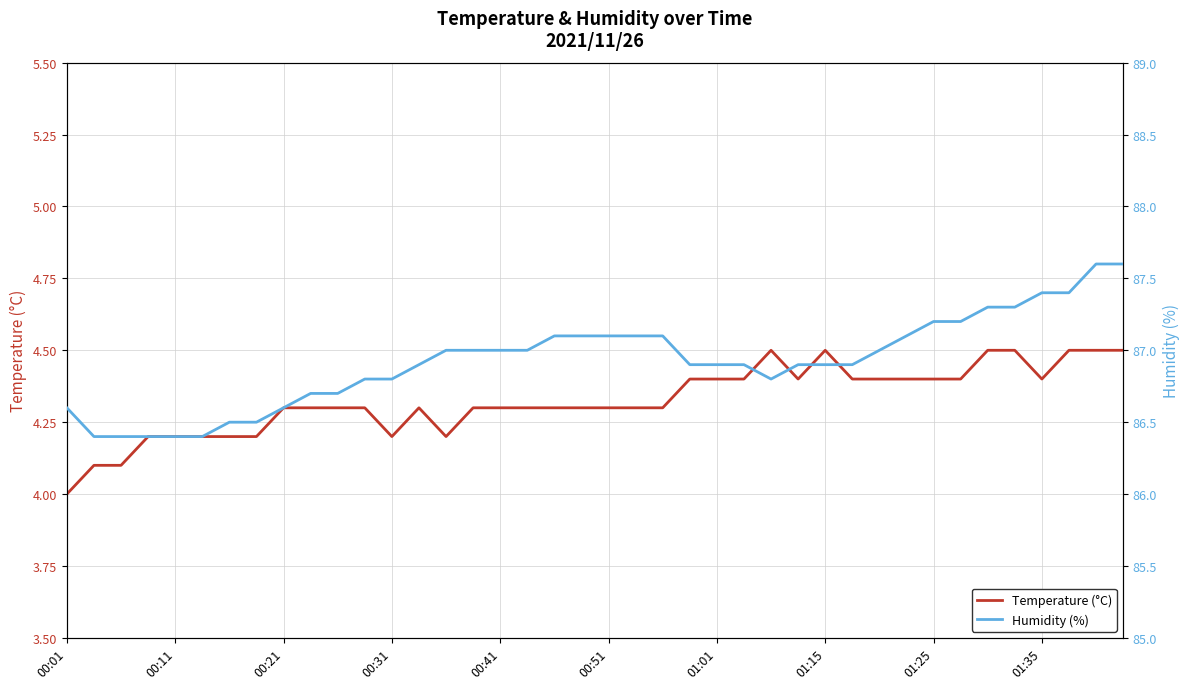

True or false: Humidity (%) and Temperature (°C) cross at least once.

False